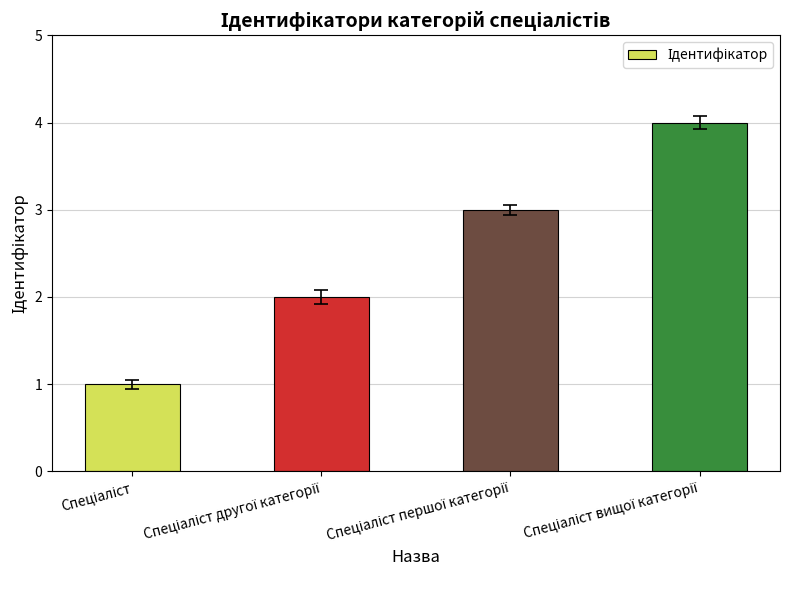

What is the greatest value displayed?

4